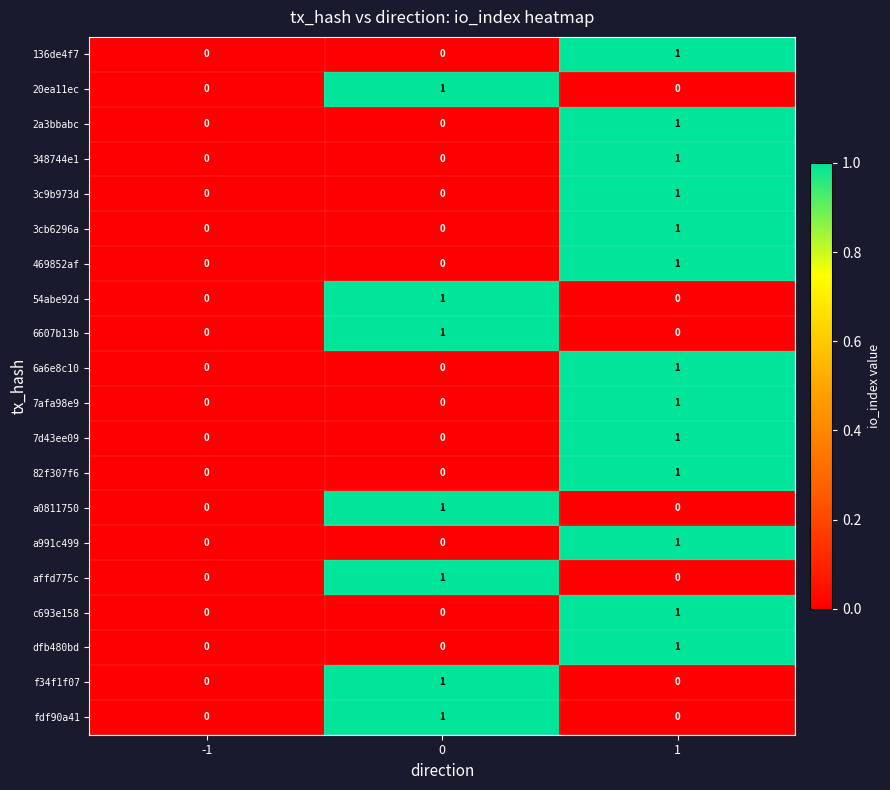

Count the 2a3bbabc values in the range 0 to 1.

3